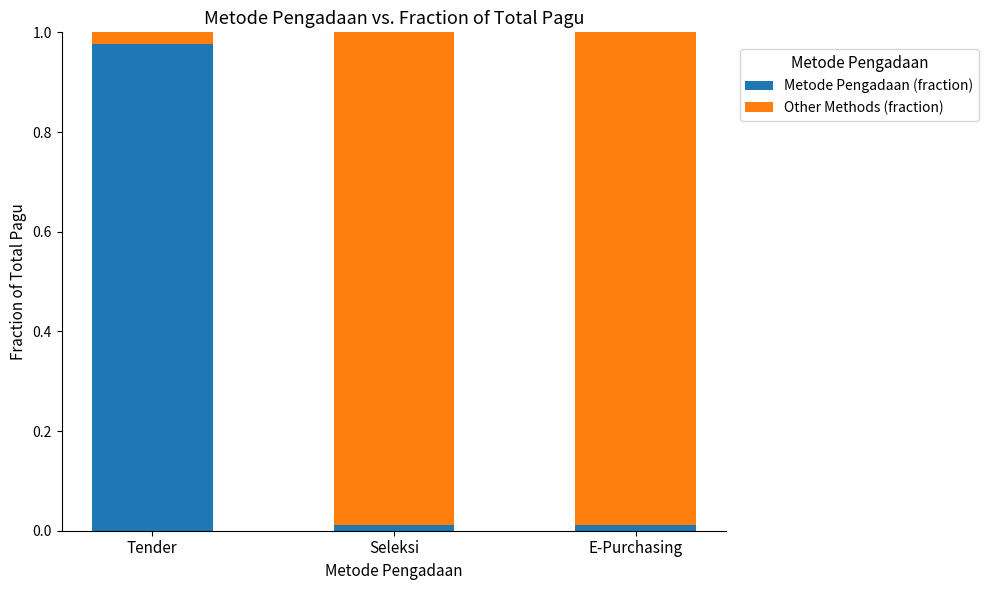

The value of Metode Pengadaan (fraction) at Tender is 1.7. True or false?

False